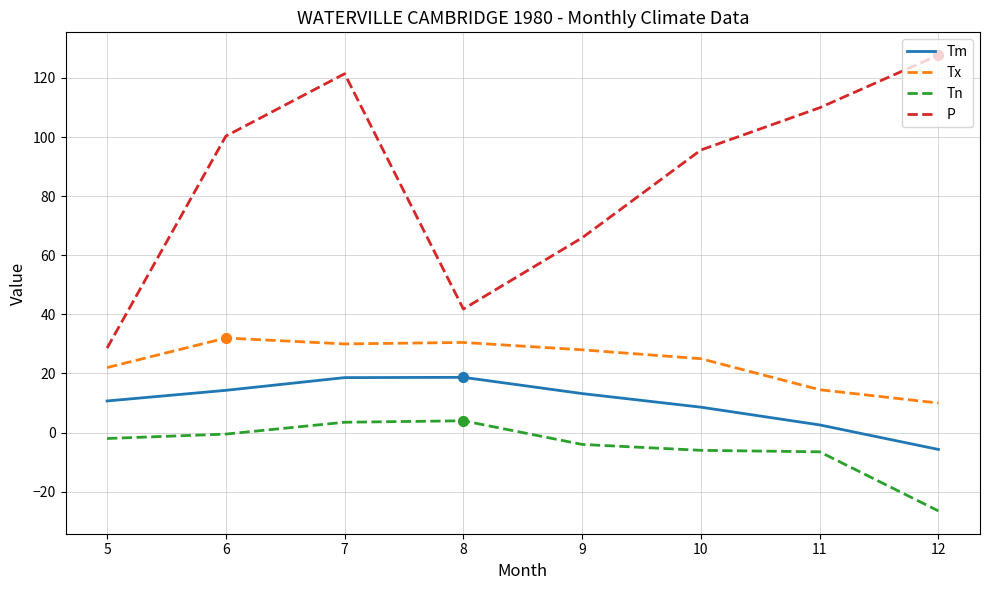

Which series has the largest total across all categories?

P